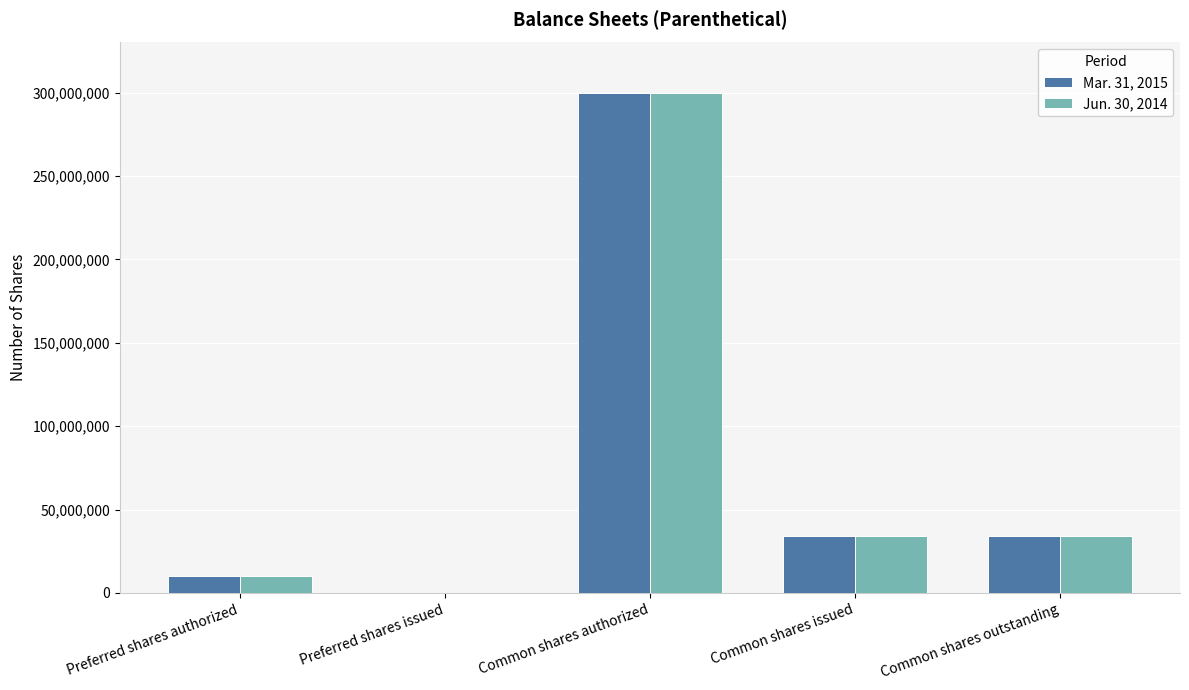

Reading left to right, transcribe all the data shown in this chart.

Mar. 31, 2015: 10000000	0	300000000	34400000	34400000
Jun. 30, 2014: 10000000	0	300000000	34400000	34400000